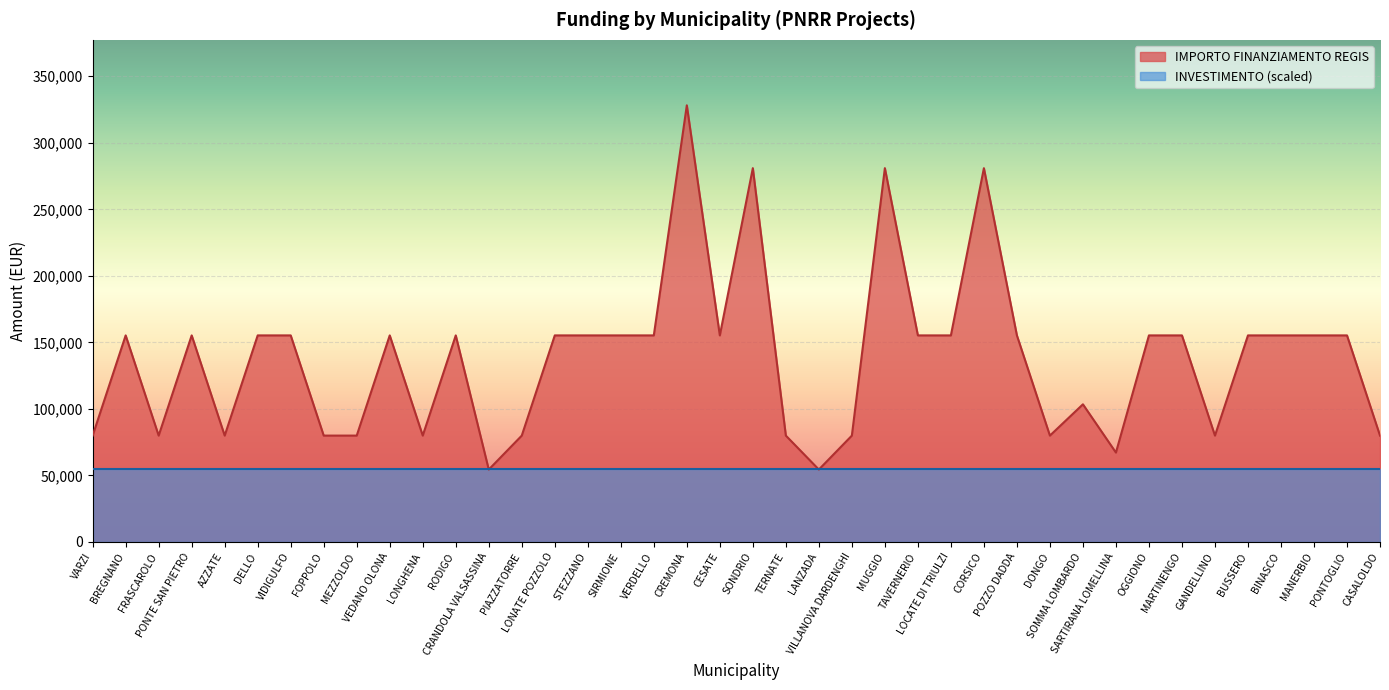

Which label corresponds to the smallest value in the chart?

CRANDOLA VALSASSINA